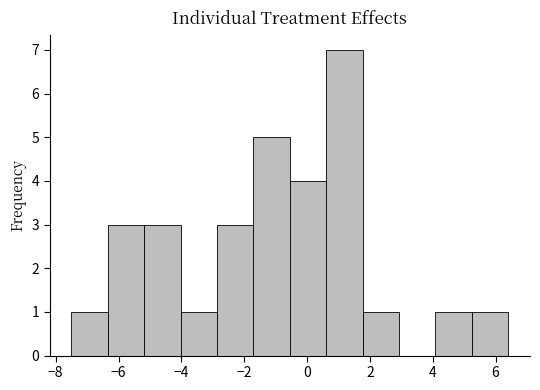

Reading left to right, list every bar in this chart as the range it spans on the x-axis followed by its height. Neither the bar edges nor the heights are printed on the chart, so give them approximately, as read against the axes.

-7.4 to -6.4: 1
-6.4 to -5.2: 3
-5.2 to -4.0: 3
-4.0 to -2.8: 1
-2.8 to -1.8: 3
-1.8 to -0.6: 5
-0.6 to 0.6: 4
0.6 to 1.8: 7
1.8 to 3.0: 1
3.0 to 4.0: 0
4.0 to 5.2: 1
5.2 to 6.4: 1